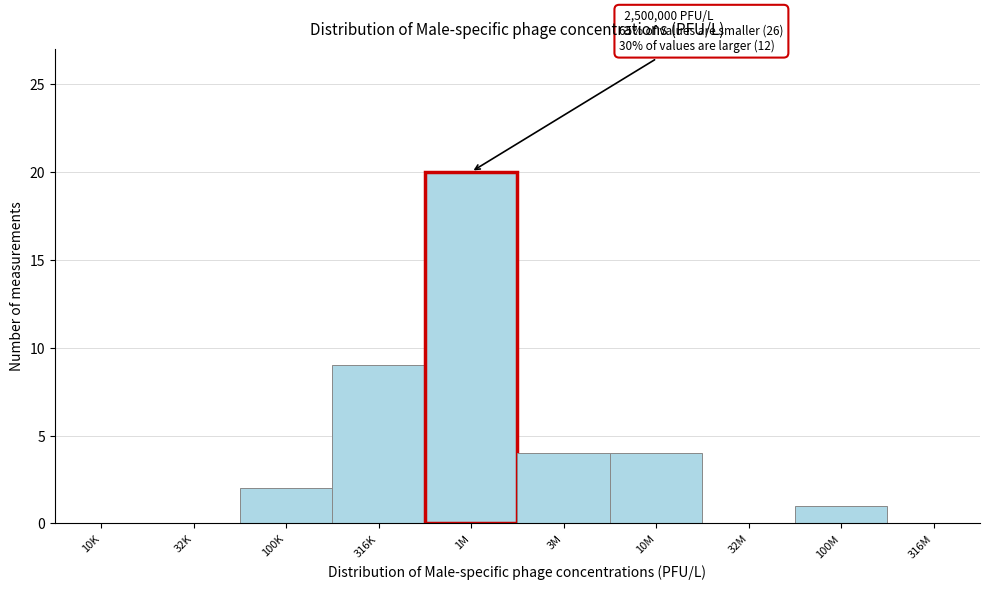

Reading left to right, transcribe all the data shown in this chart.

10K=0	32K=0	100K=2	316K=9	1M=20	3M=4	10M=4	32M=0	100M=1	316M=0